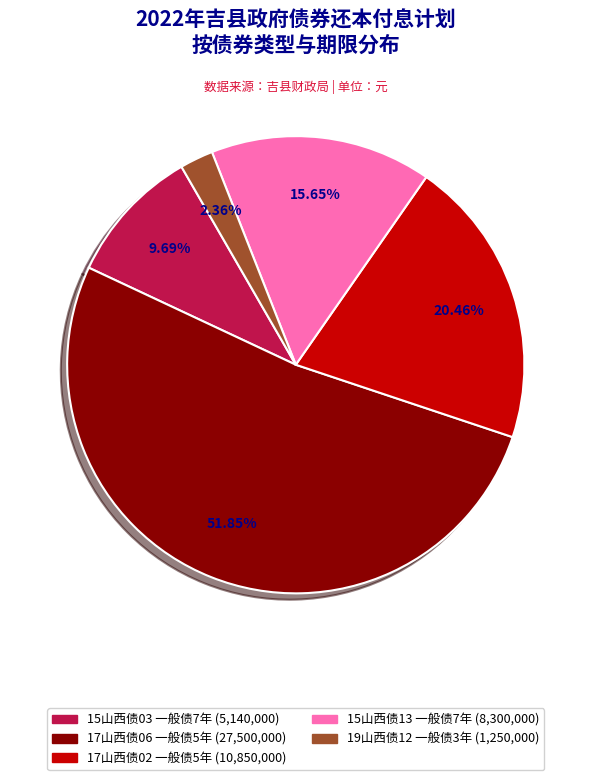

To the nearest percent, what is the average slice percentage?

20%